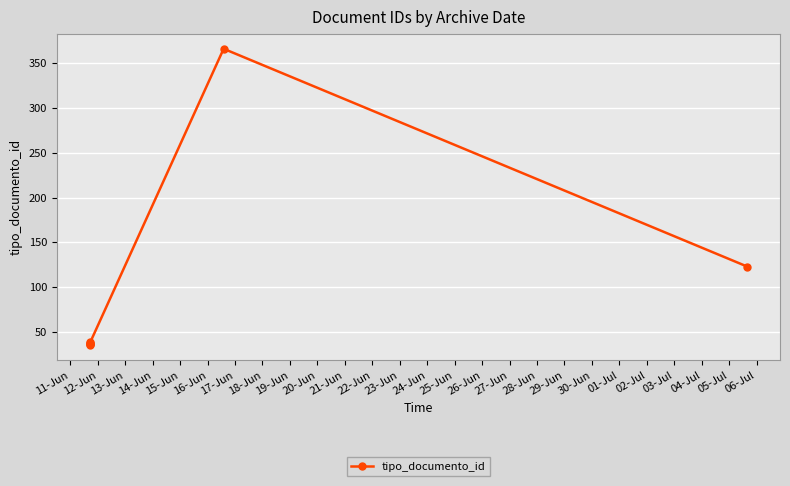

What is the label of the 7th point from the left?

17-Jun